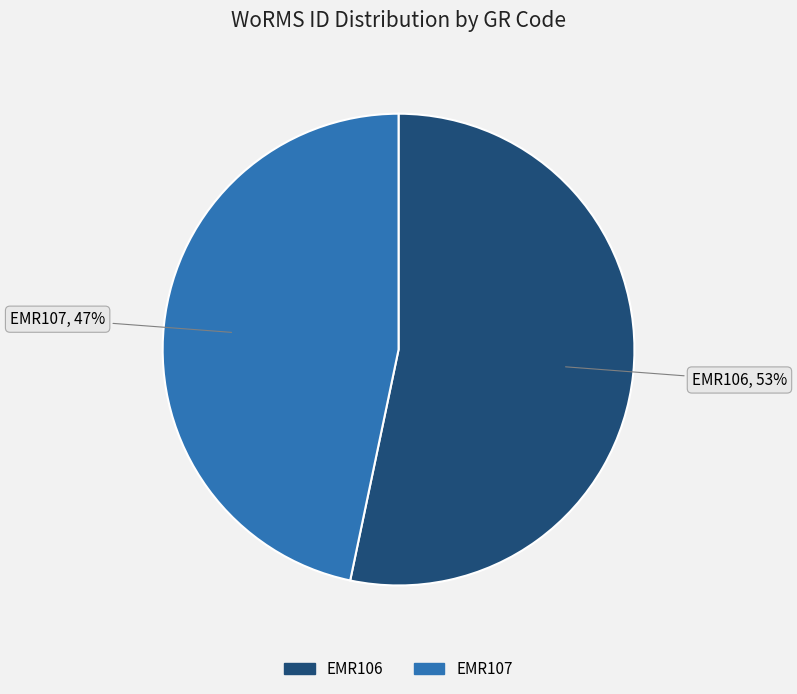

Approximately how many times larger is the value at EMR107 compared to EMR106?

0.9